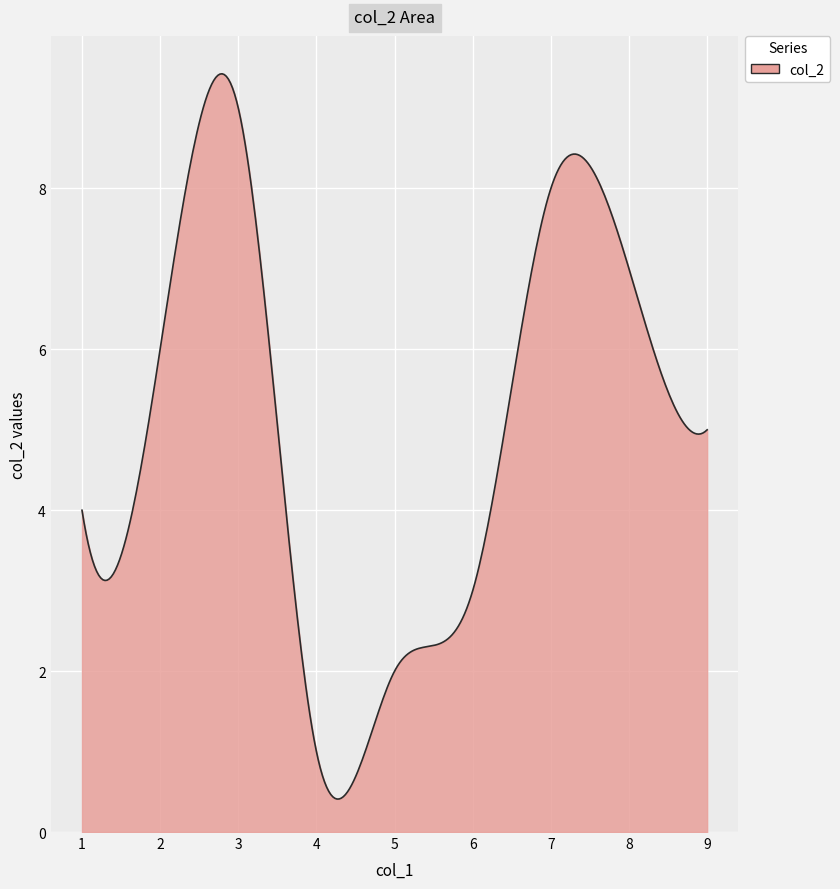

What is the difference between the maximum and minimum values?

9.0